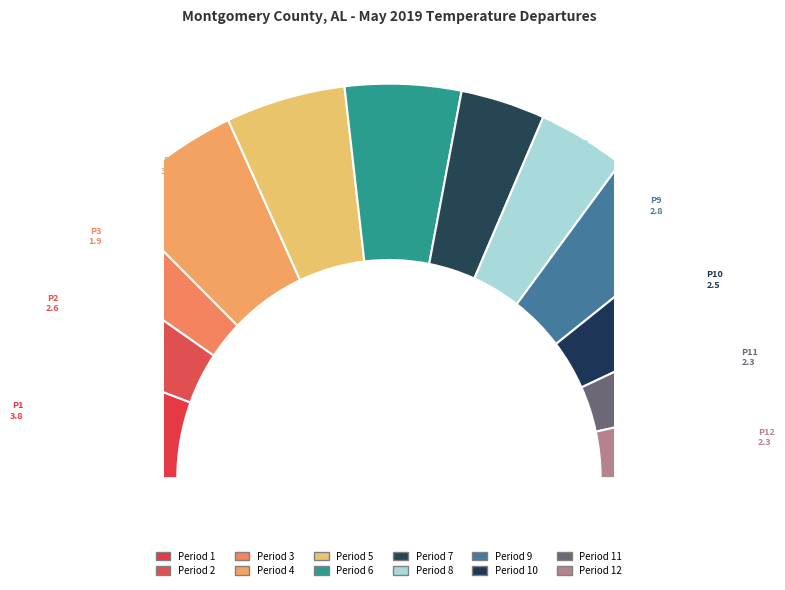

What percentage do Period 6 and Period 9 together represent?

18.1%